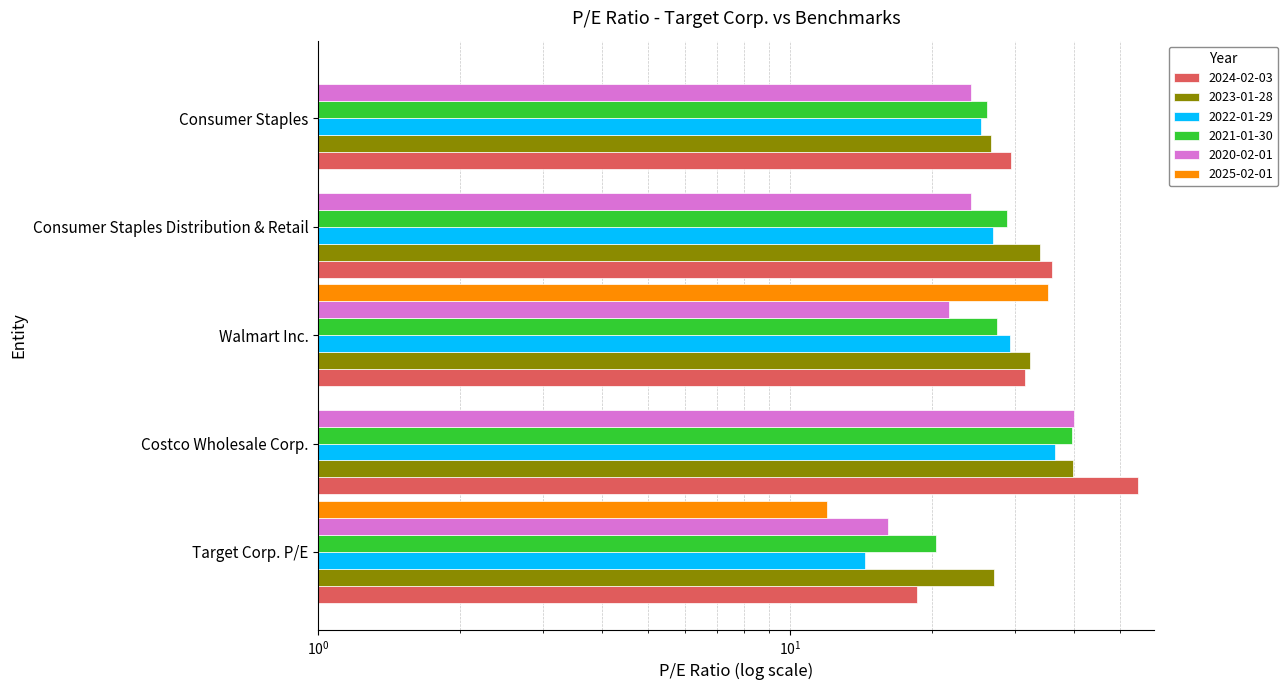

Where does the 2023-01-28 series first go above 32?

Costco Wholesale Corp.